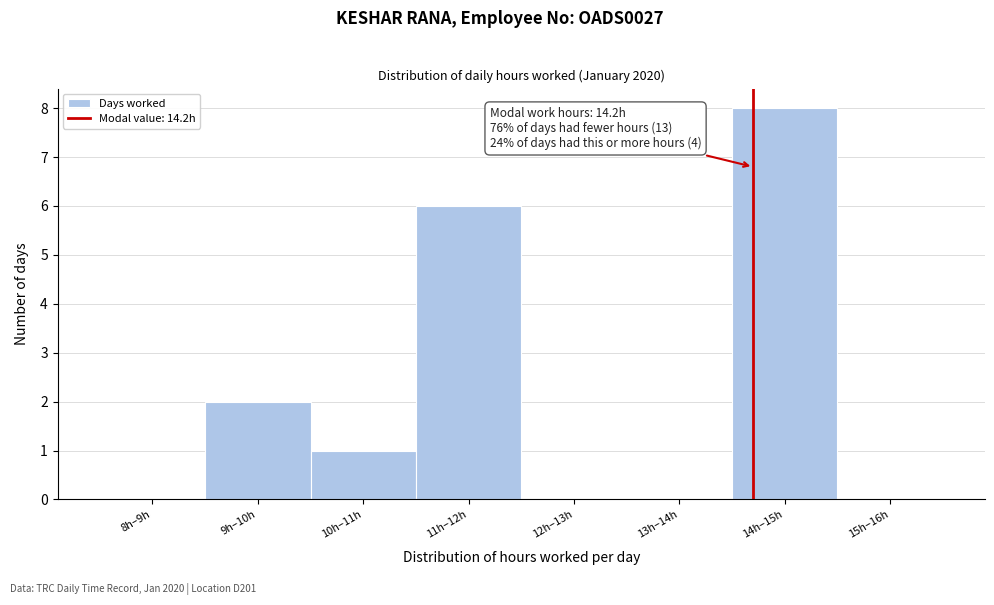

Reading left to right, transcribe all the data shown in this chart.

8h–9h=0	9h–10h=2	10h–11h=1	11h–12h=6	12h–13h=0	13h–14h=0	14h–15h=8	15h–16h=0